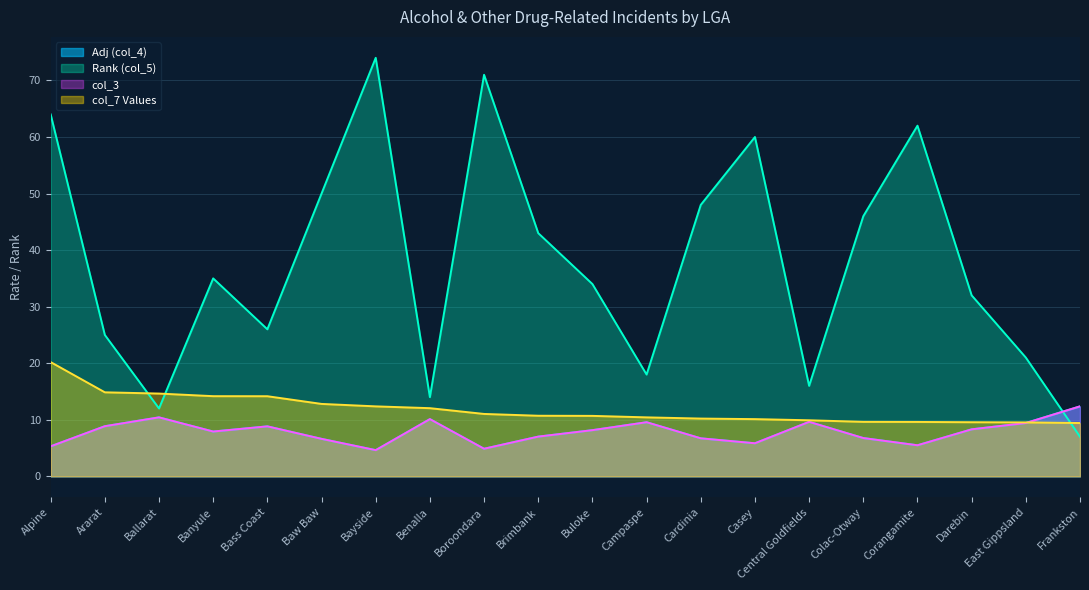

True or false: col_7 Values and Rank (col_5) cross at least once.

True